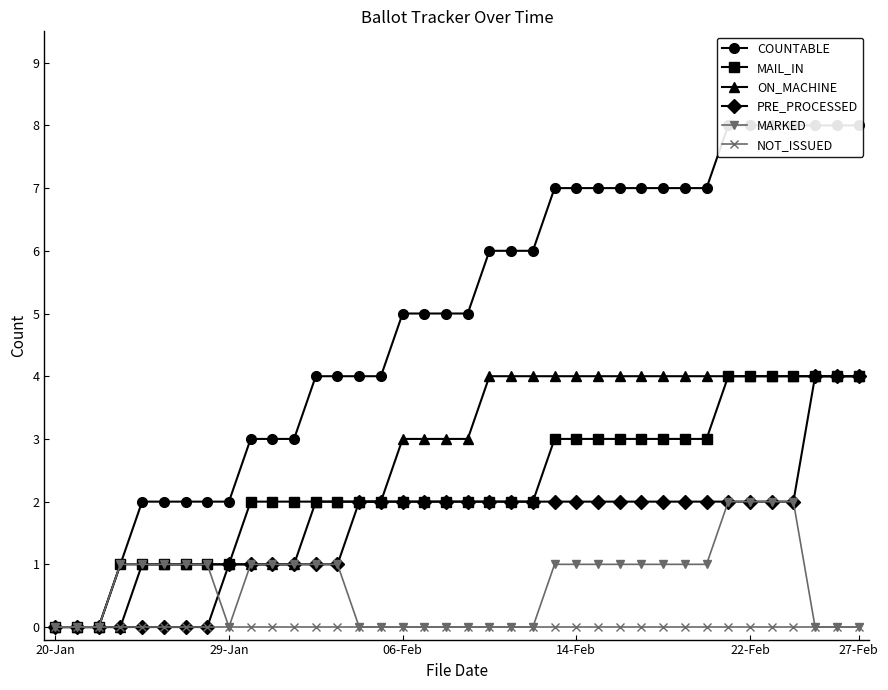

The MARKED series shows 3 at 33. True or false?

False